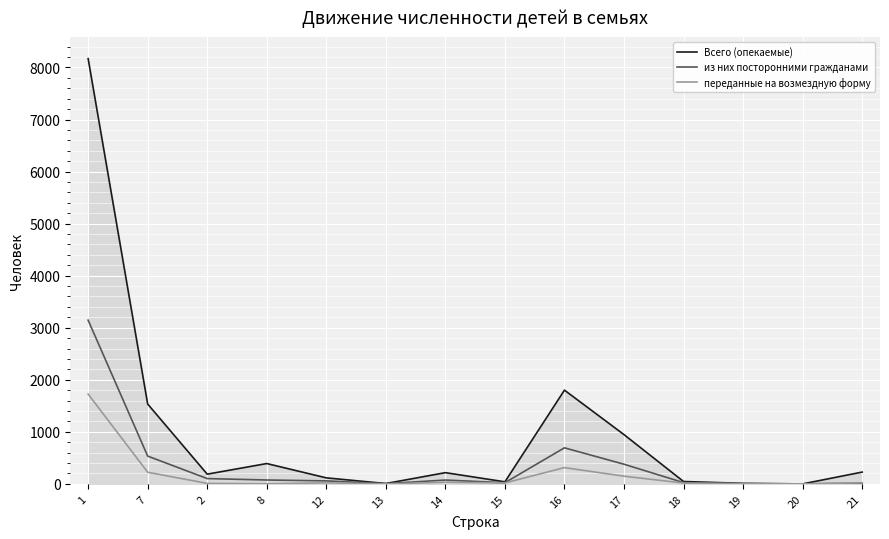

Which series has the largest total across all categories?

Всего (опекаемые)